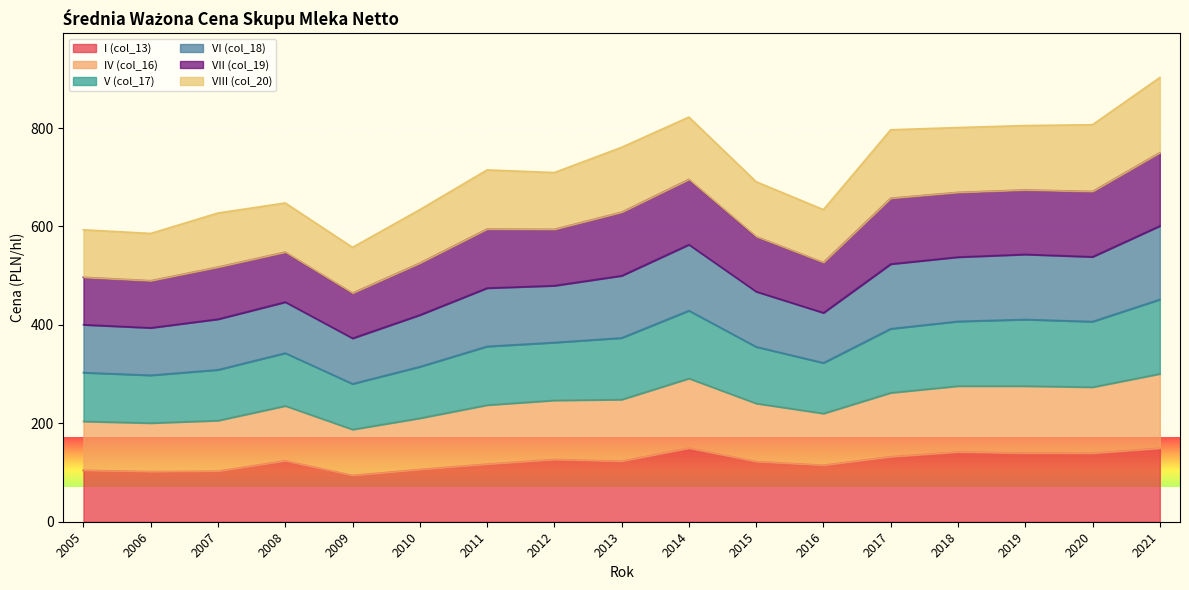

What is the spread (max minus min) of values at 2021?

753.3